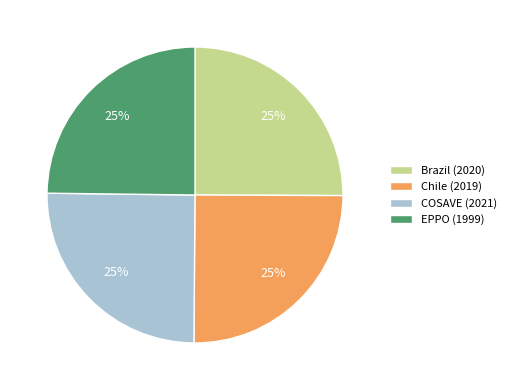

To the nearest percent, what portion does EPPO (1999) represent?

25%